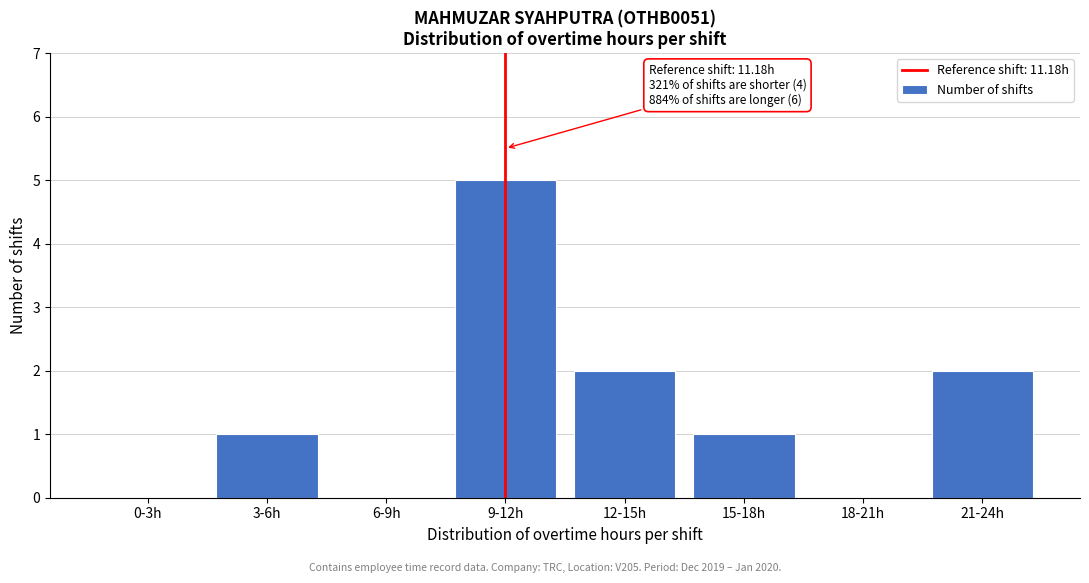

Reading left to right, list all the values displayed in this chart.

0-3h=0	3-6h=1	6-9h=0	9-12h=5	12-15h=2	15-18h=1	18-21h=0	21-24h=2